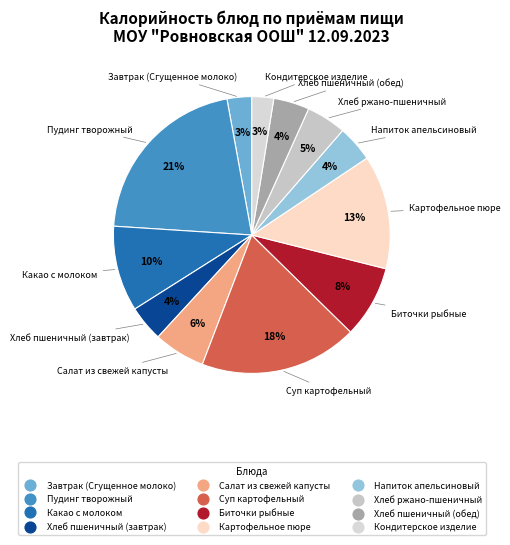

Which has a higher value, Пудинг творожный or Суп картофельный?

Пудинг творожный